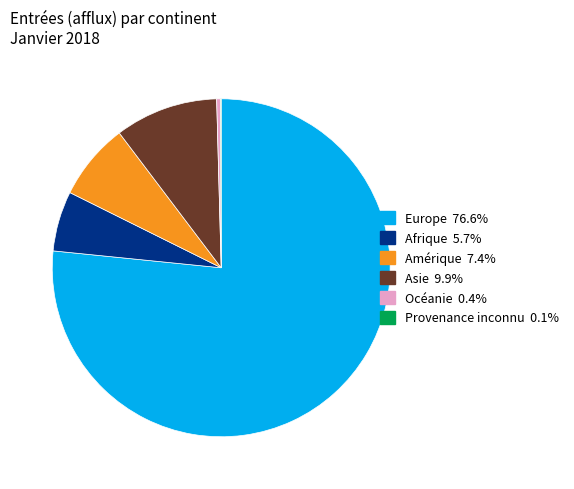

Do Europe and Amérique together represent more than half of the pie?

Yes